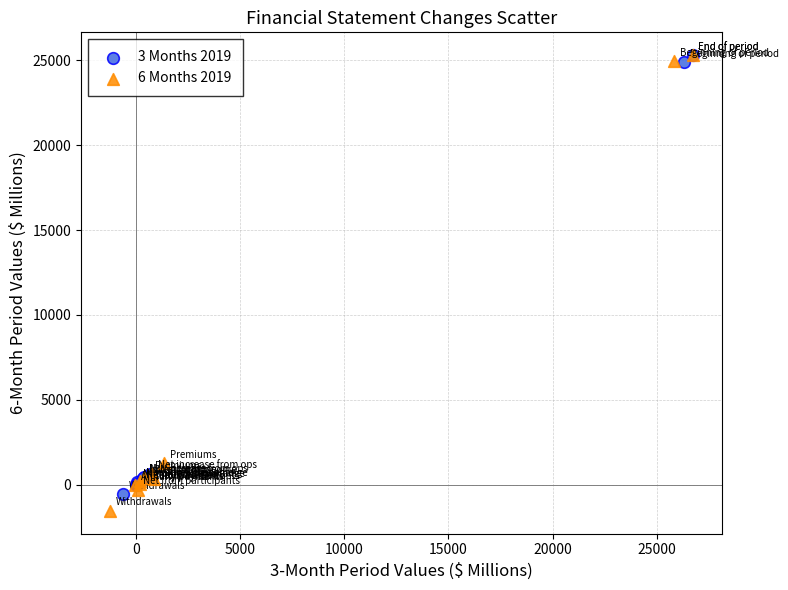

Which series has the widest spread of Y values?

6 Months 2019